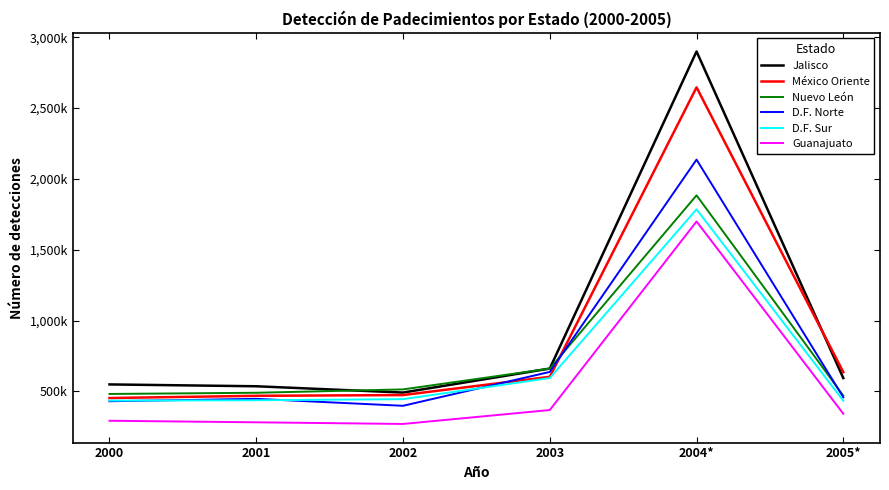

At which category does D.F. Norte reach its first local valley?

2002